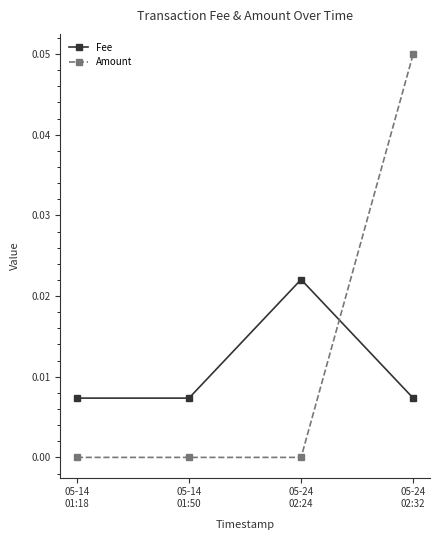

True or false: Amount has more than 2 points higher than both neighbors.

False